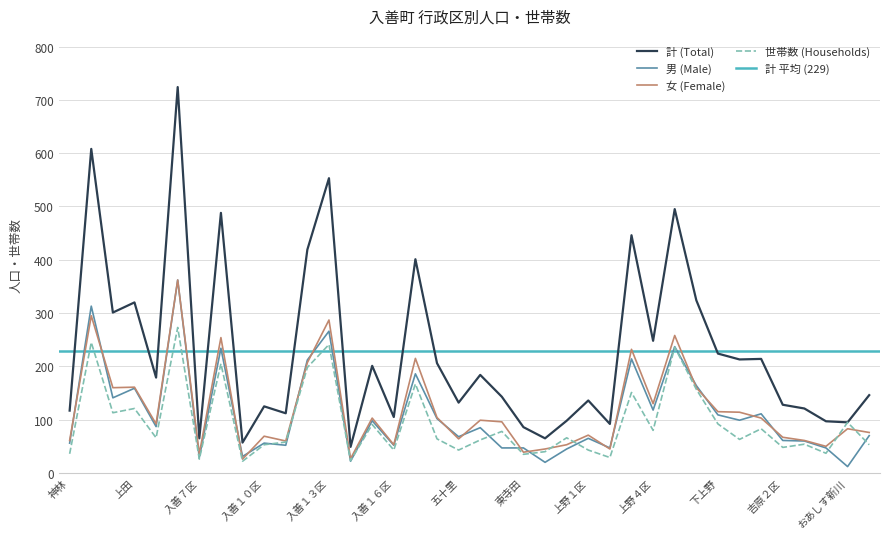

At how many categories does at least one series exceed 358?

8